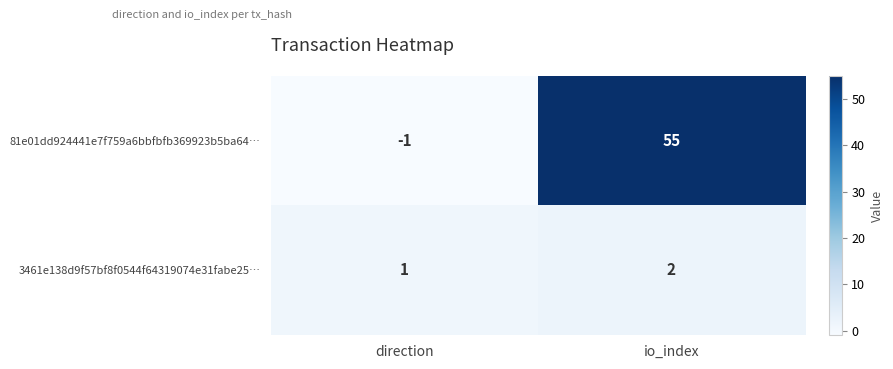

The value of 81e01dd924441e7f759a6bbfbfb369923b5ba64… at direction is 0. True or false?

False